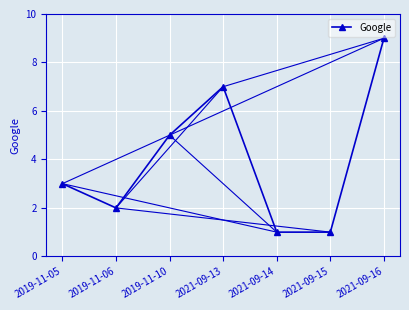

At which category does the data reach its first local peak?

2021-09-13